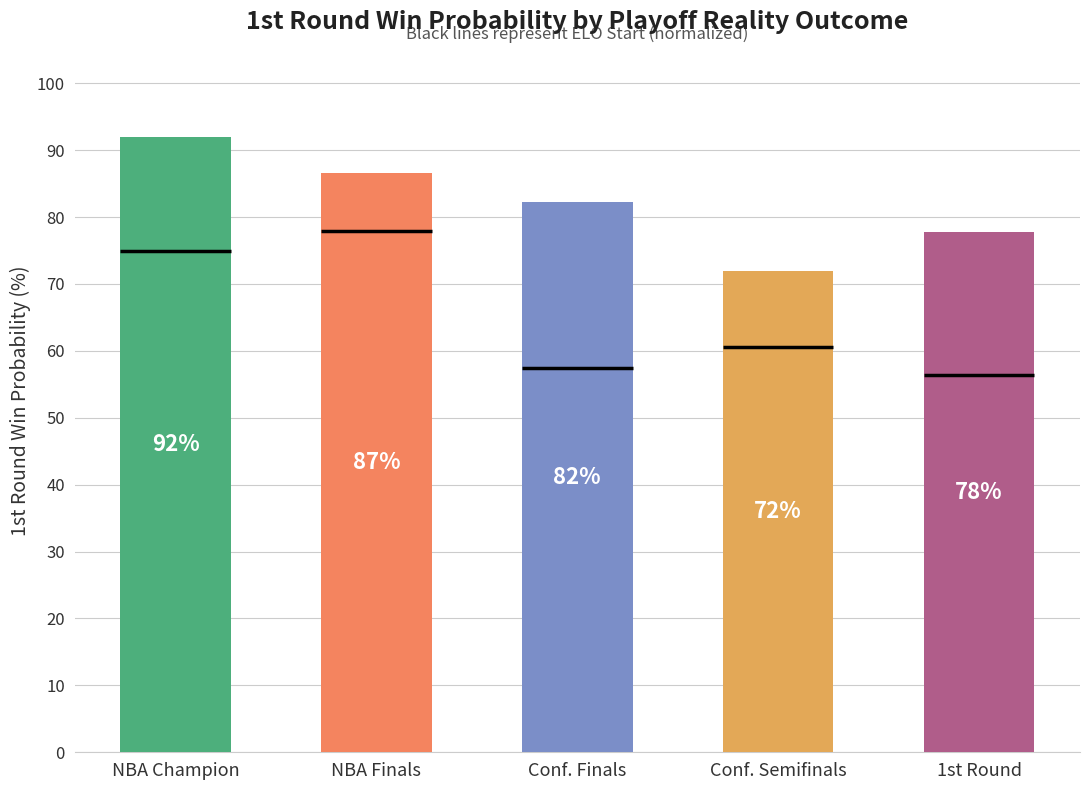

At which label does the data first exceed 82?

NBA Champion